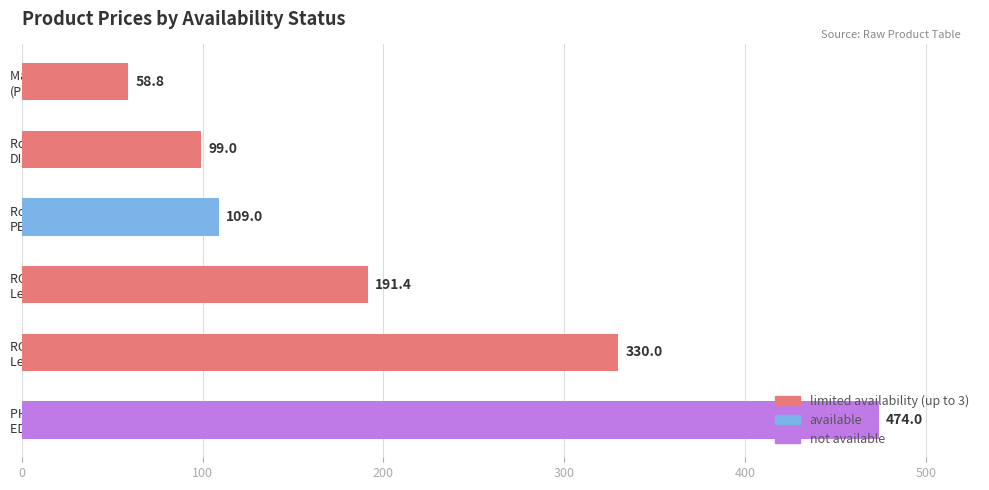

What is the minimum value shown in the chart?

58.8